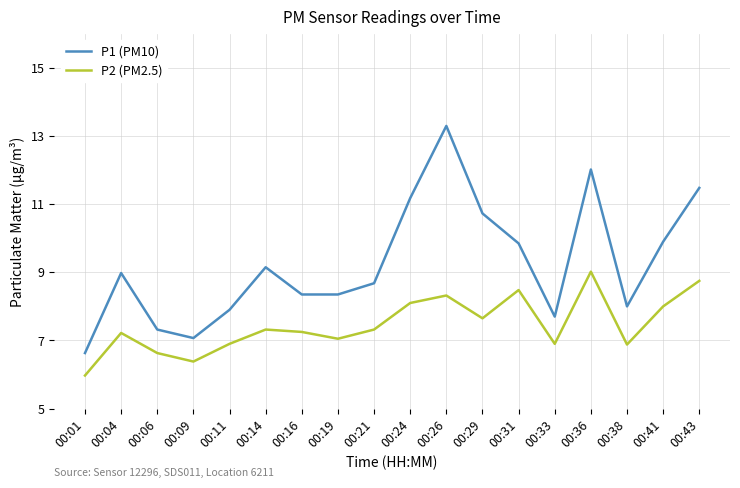

Which series has the largest total across all categories?

P1 (PM10)